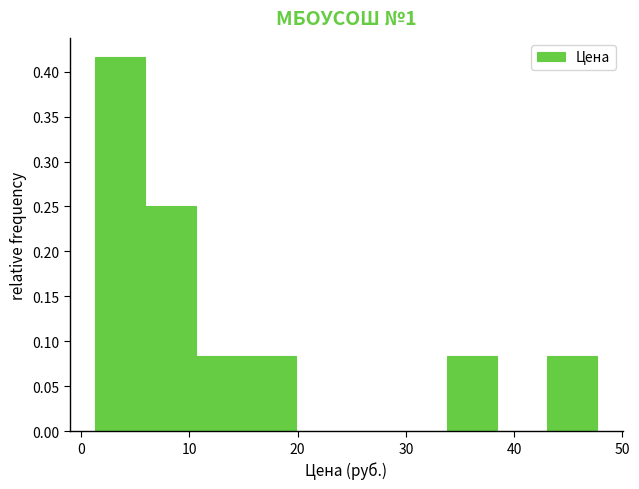

Reading left to right, transcribe this chart: for each bar, give the range it covers on the x-axis and its height. Neither the bar edges nor the heights are printed on the chart, so give them approximately, as read against the axes.

1 to 6: 0.415
6 to 11: 0.250
11 to 15: 0.085
15 to 20: 0.085
20 to 25: 0
25 to 29: 0
29 to 34: 0
34 to 38: 0.085
38 to 43: 0
43 to 48: 0.085